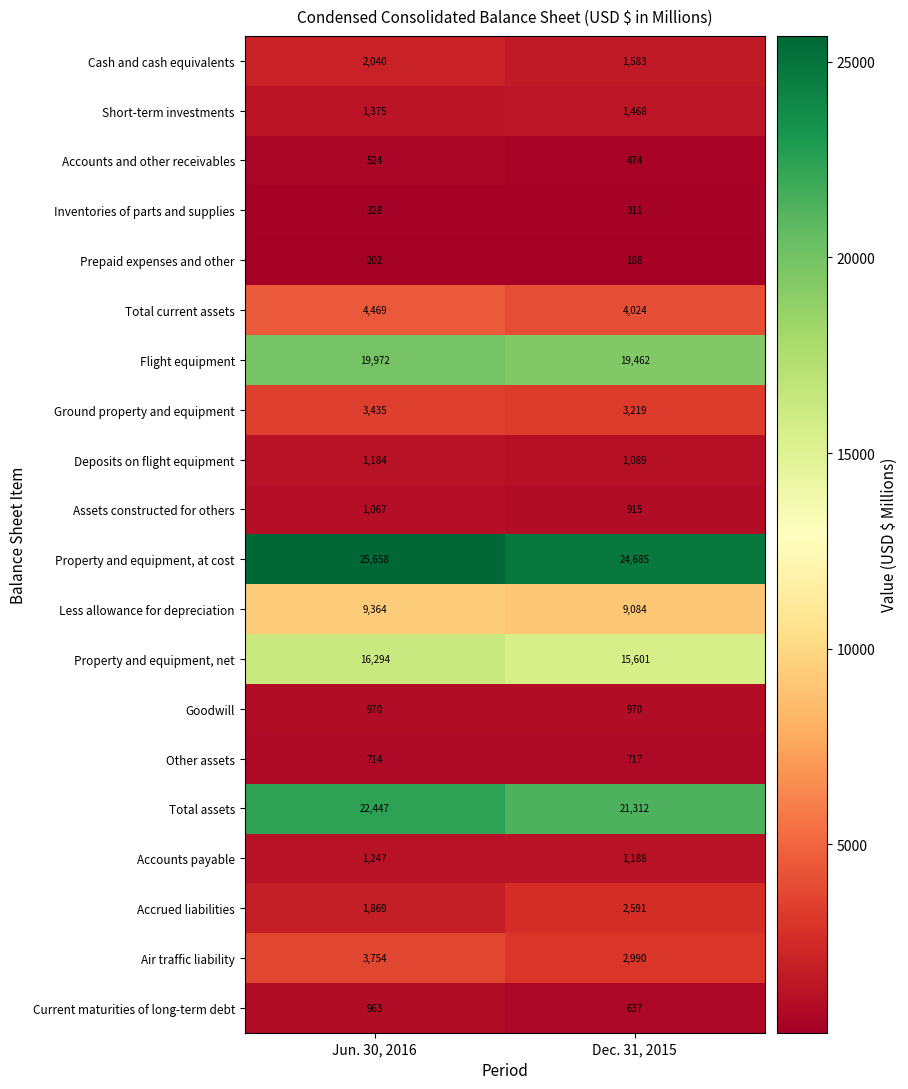

What is the difference between the Property and equipment, at cost values at Jun. 30, 2016 and Dec. 31, 2015?

973